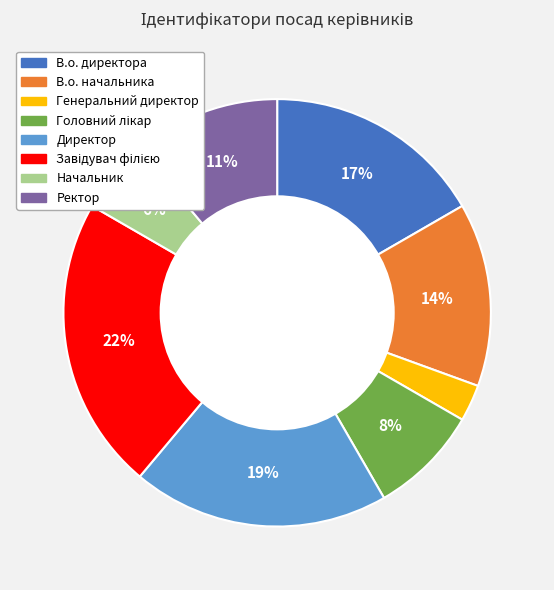

True or false: Ректор accounts for 19% of the total.

False